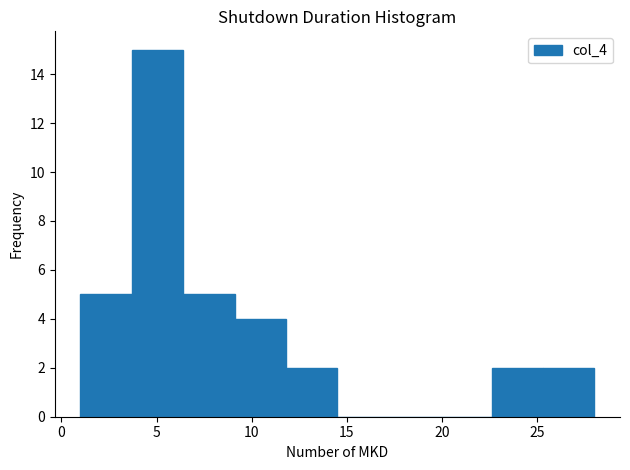

Over which range of the x-axis is the bar tallest?

3.7 to 6.4